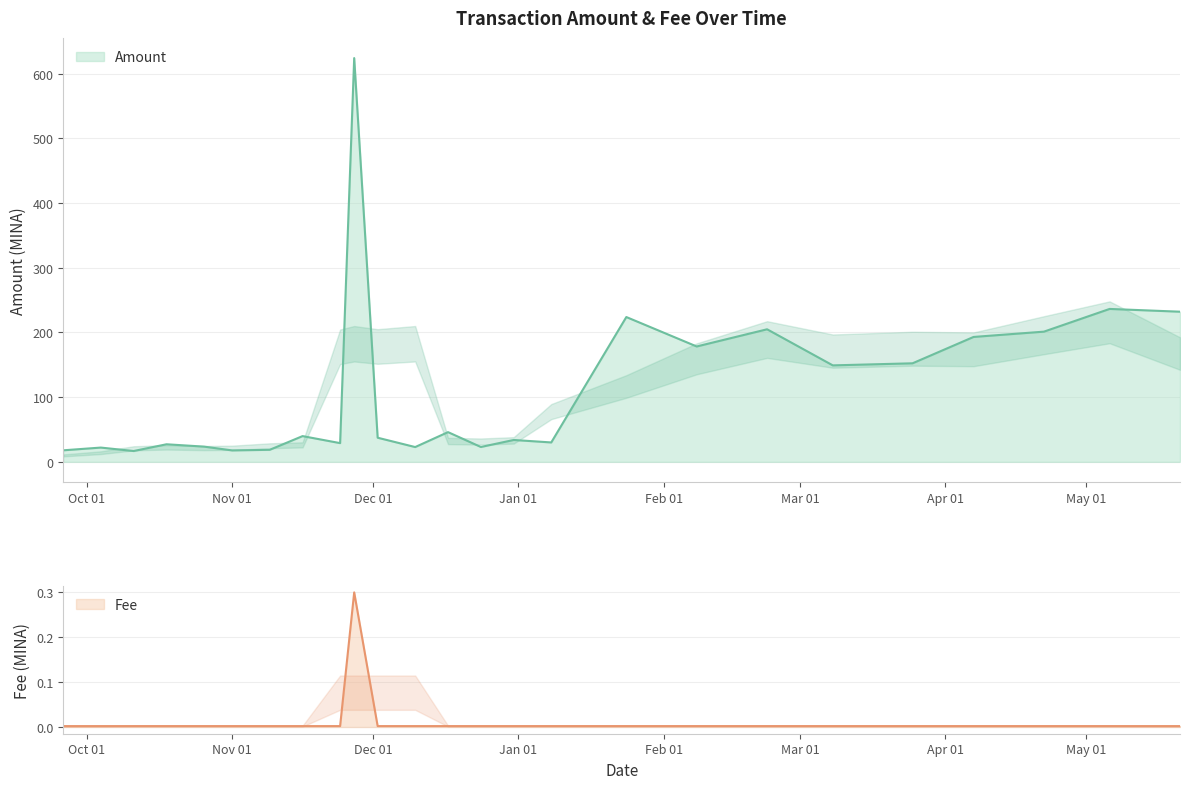

The value of Fee at 2023-11-16 is 0.0. True or false?

True